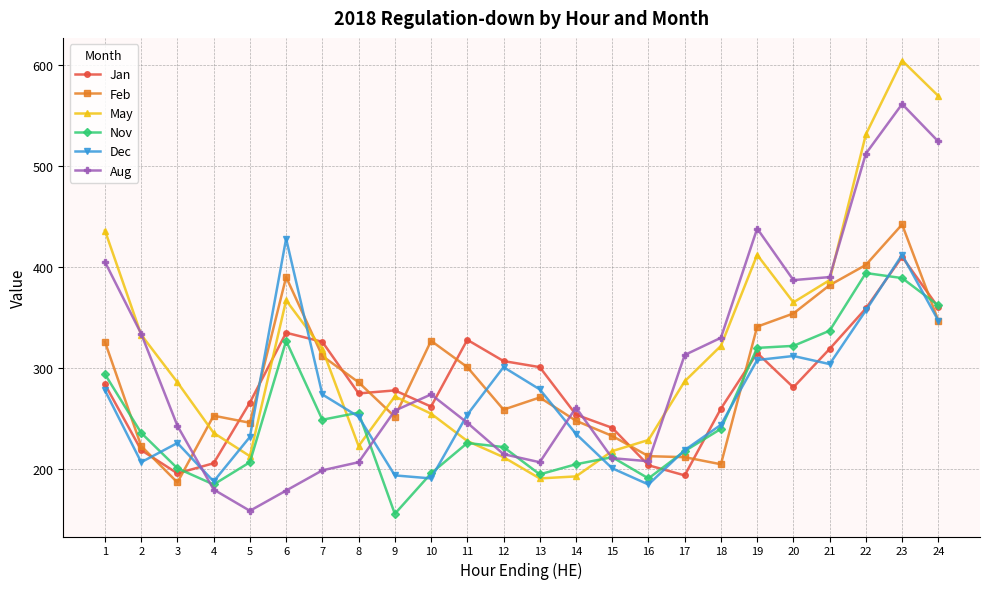

Is the value of May at 10 greater than the value of Aug at 20?

No